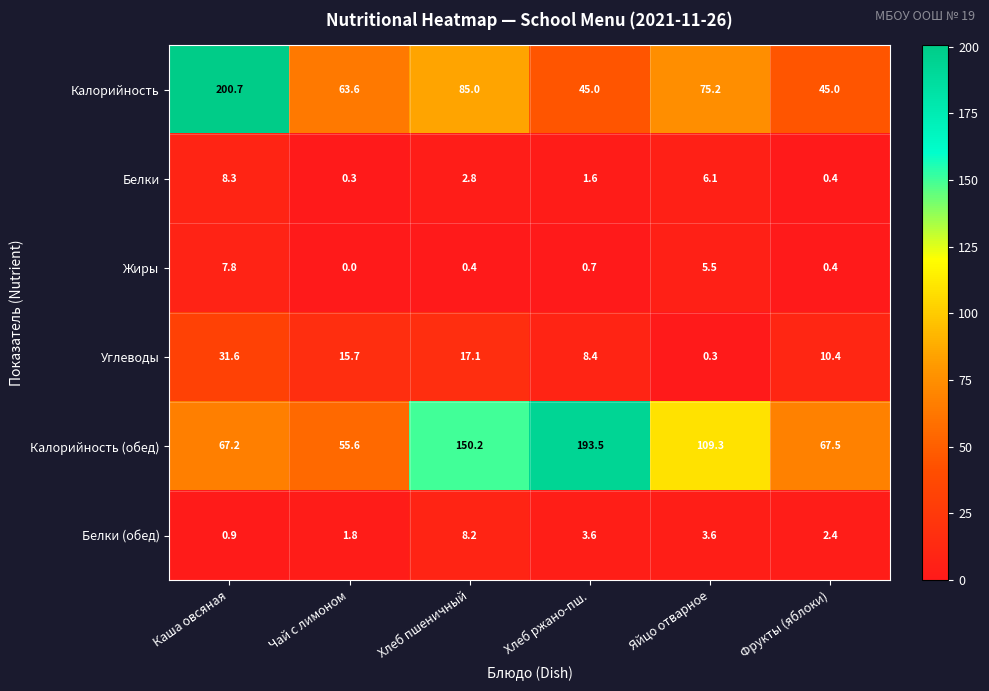

What is the average value of the Калорийность series?

85.8